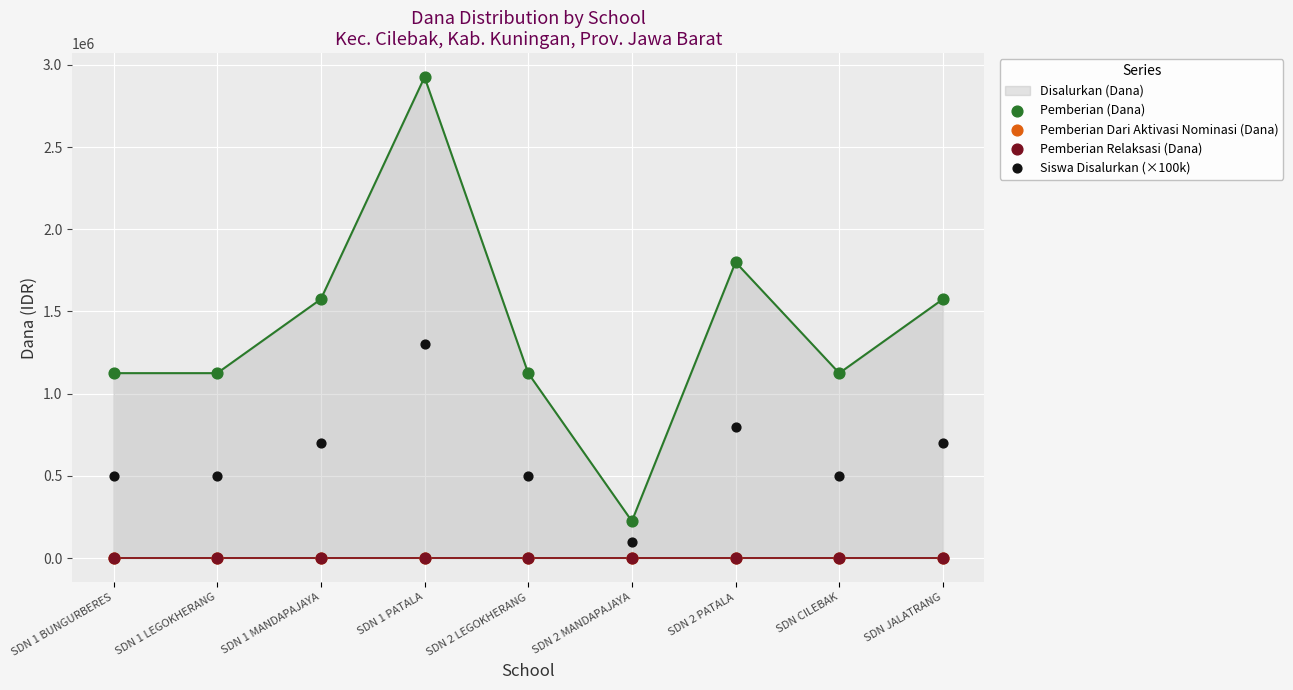

Which series reaches the maximum Y coordinate?

Pemberian (Dana)